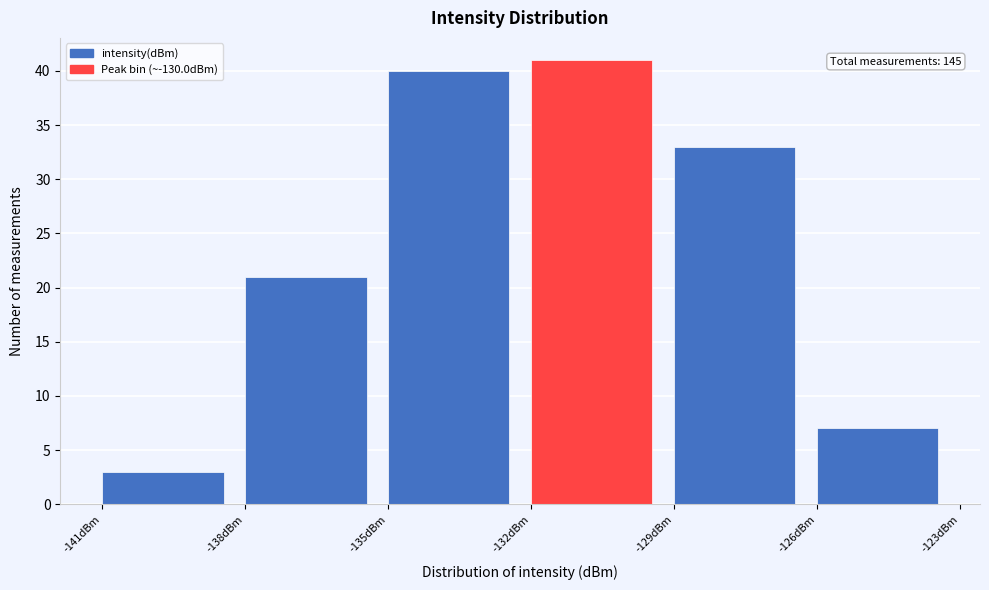

Which range on the x-axis has the tallest bar?

-132 to -129